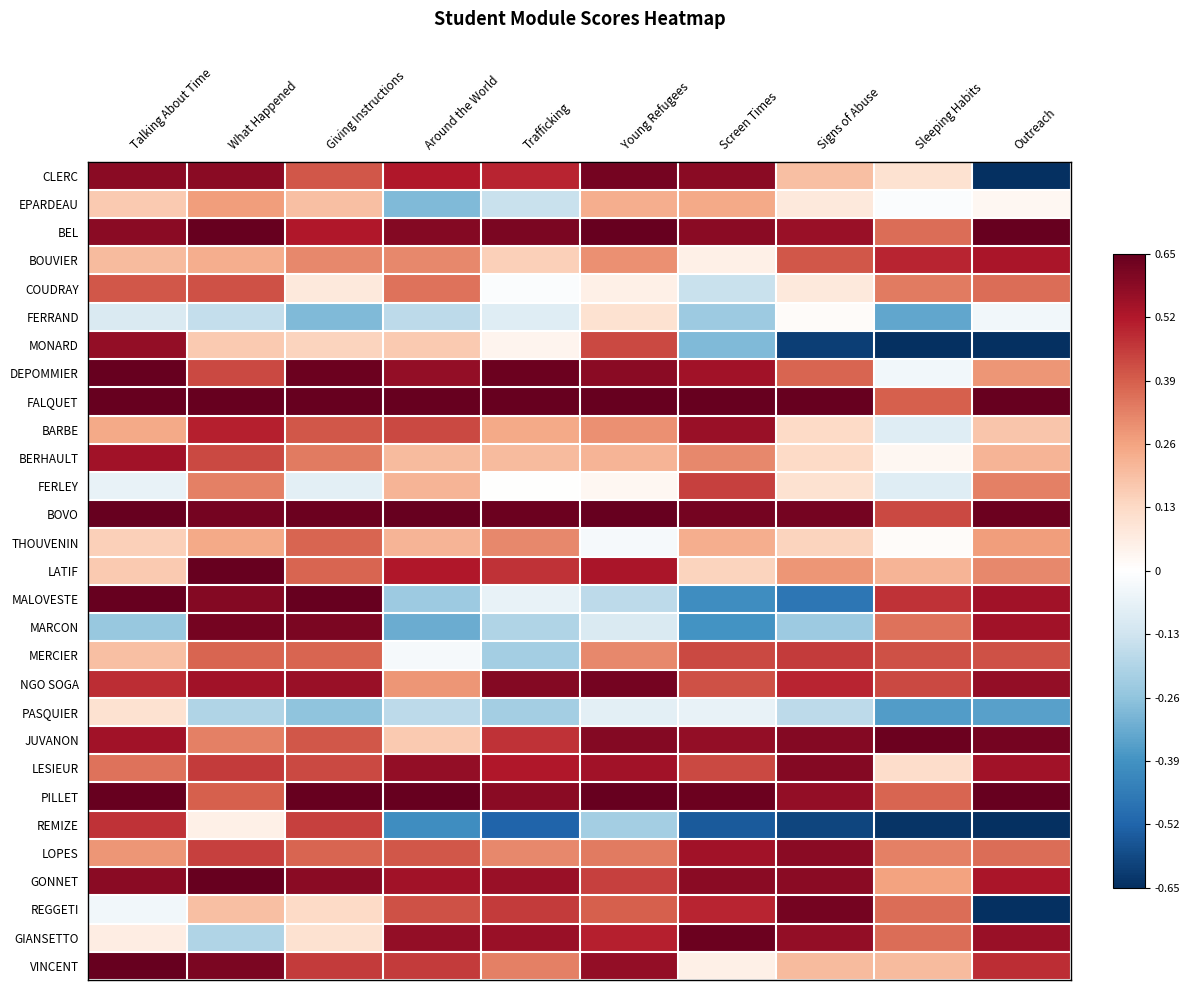

What is the minimum value shown in the chart?

-0.7